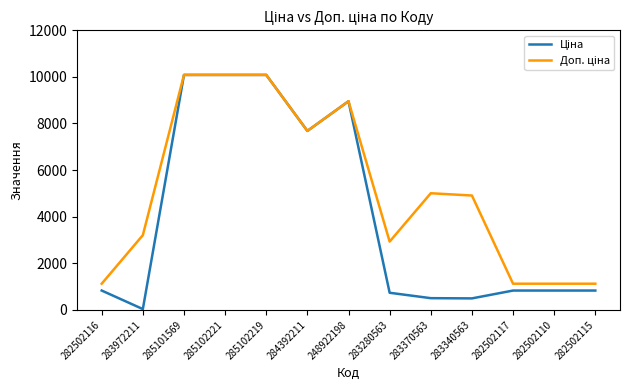

What is the maximum value shown in the chart?

10085.8